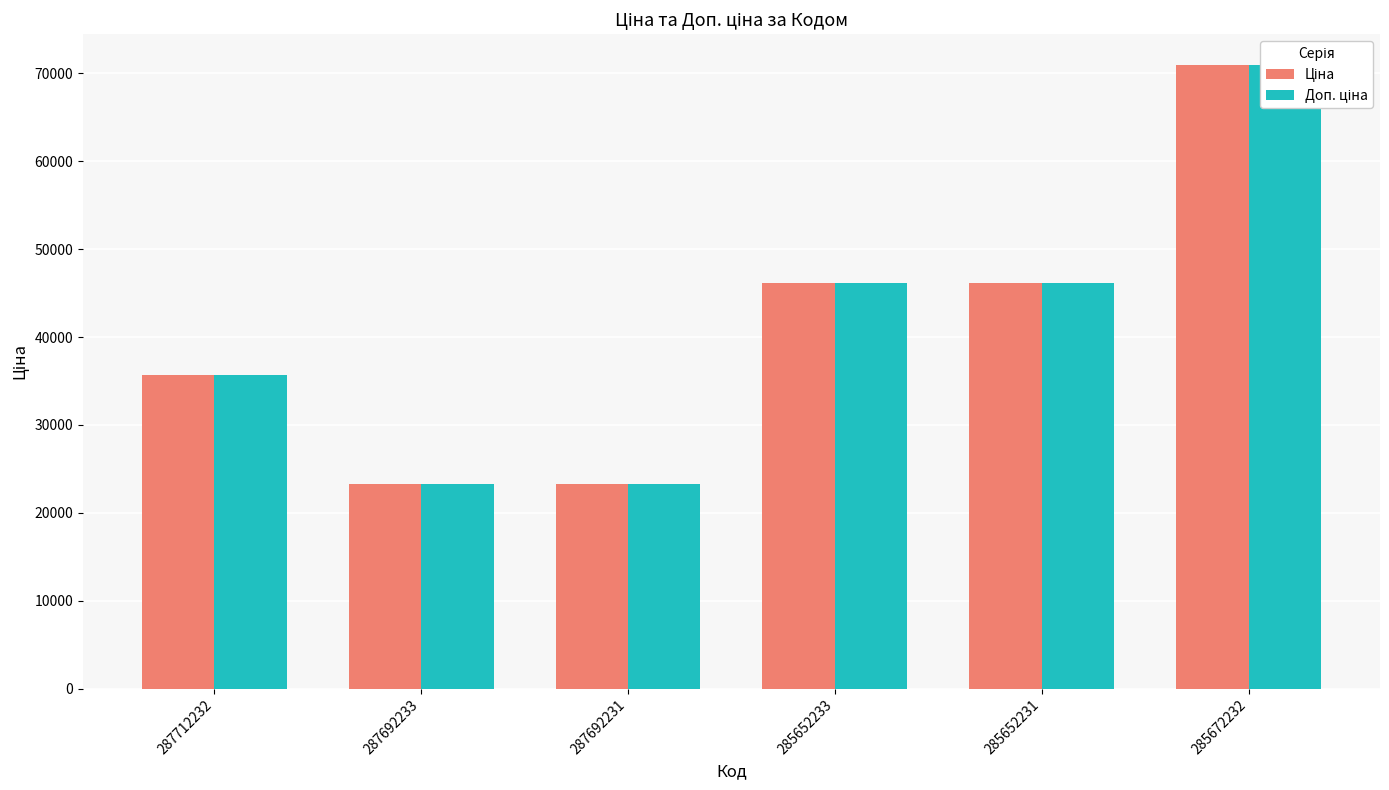

What is the total value across all series at 287712232?

71318.7